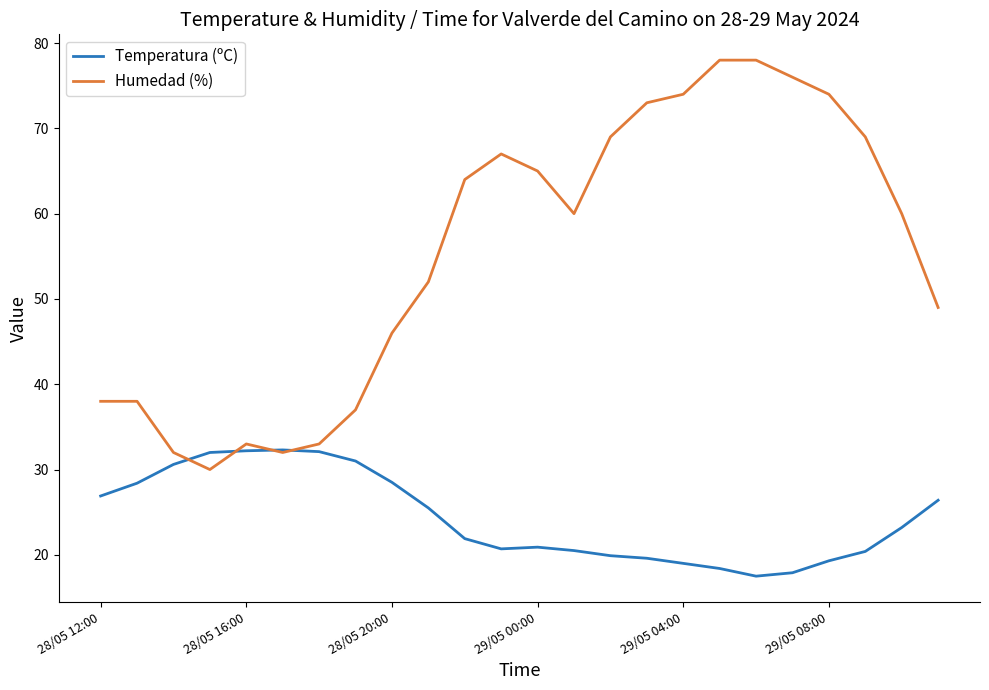

Rank the series by their maximum value, from lowest to highest.

Temperatura (ºC), Humedad (%)